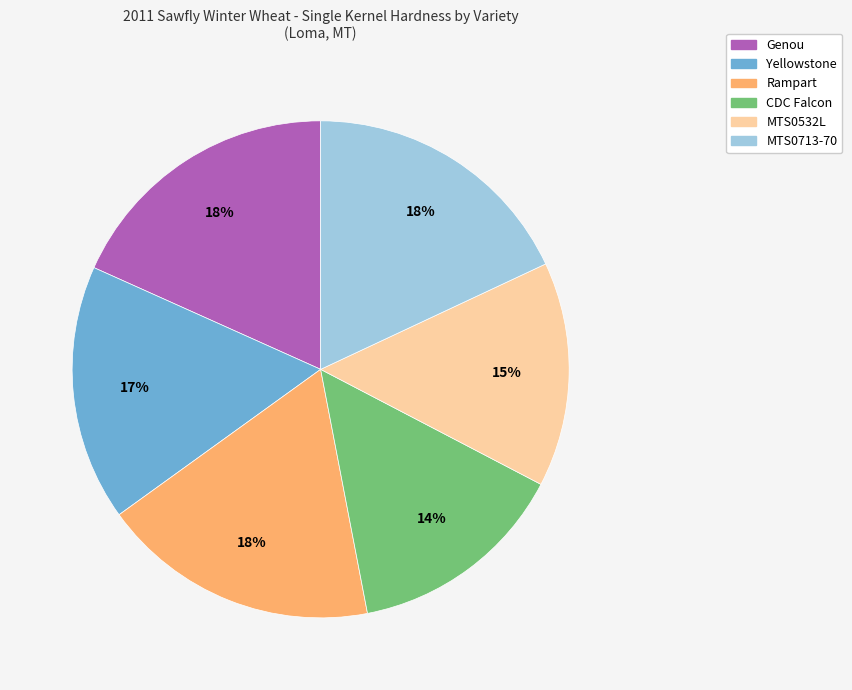

Combined, do MTS0532L and Genou account for over 50%?

No